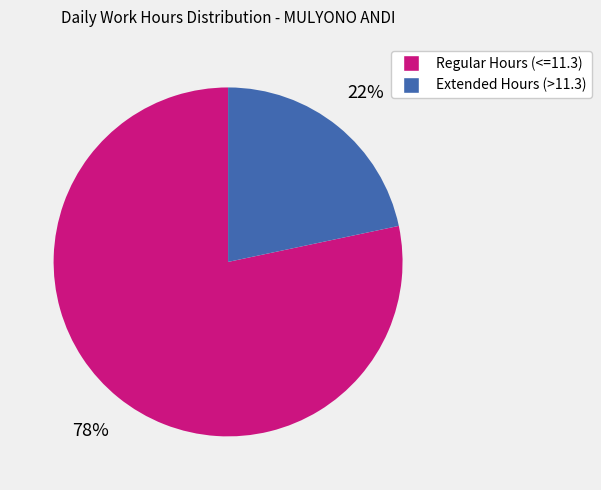

To the nearest percent, what is the average slice percentage?

50%